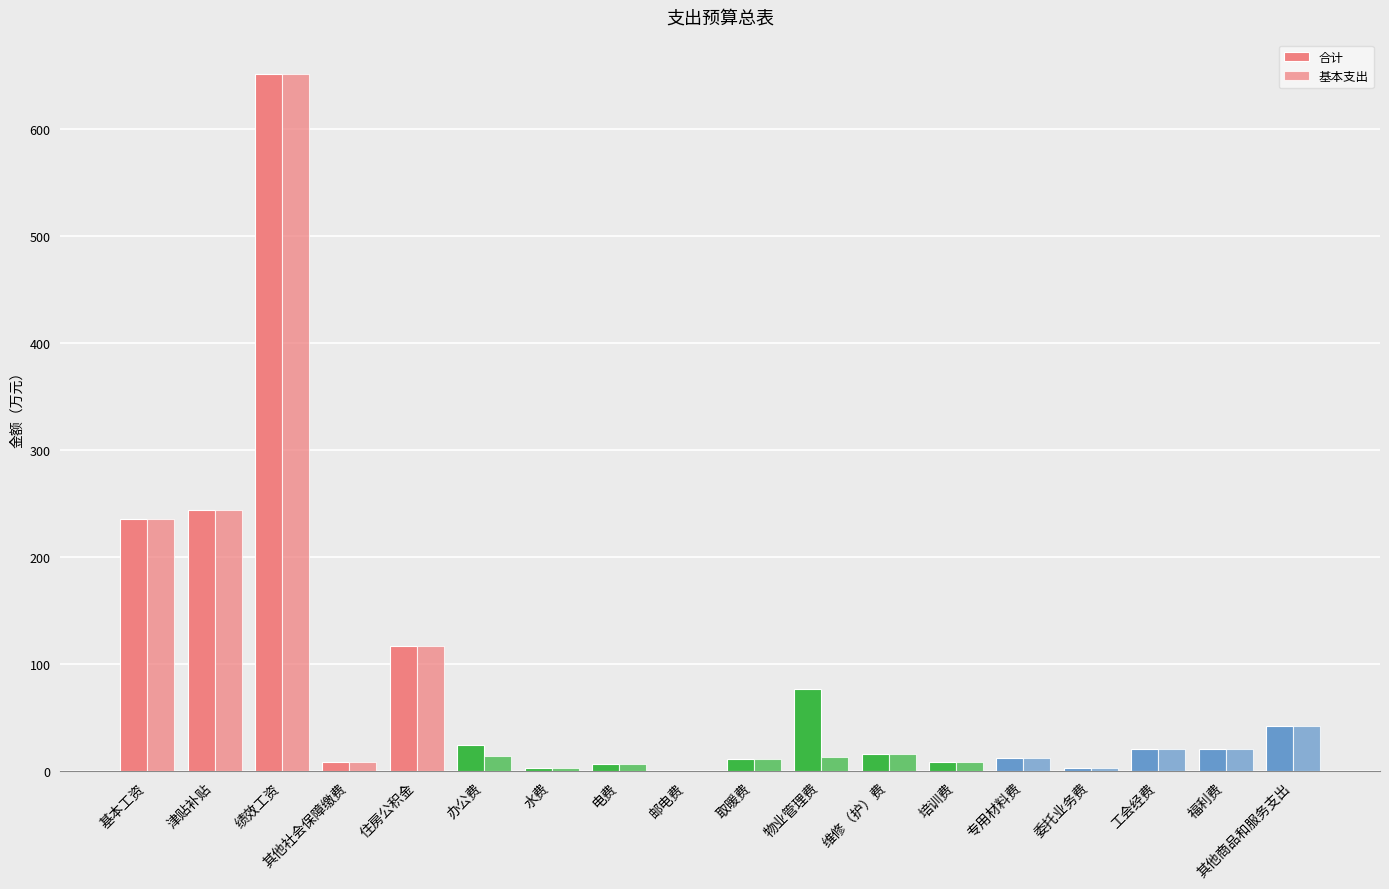

What position from the left is 基本工资?

1